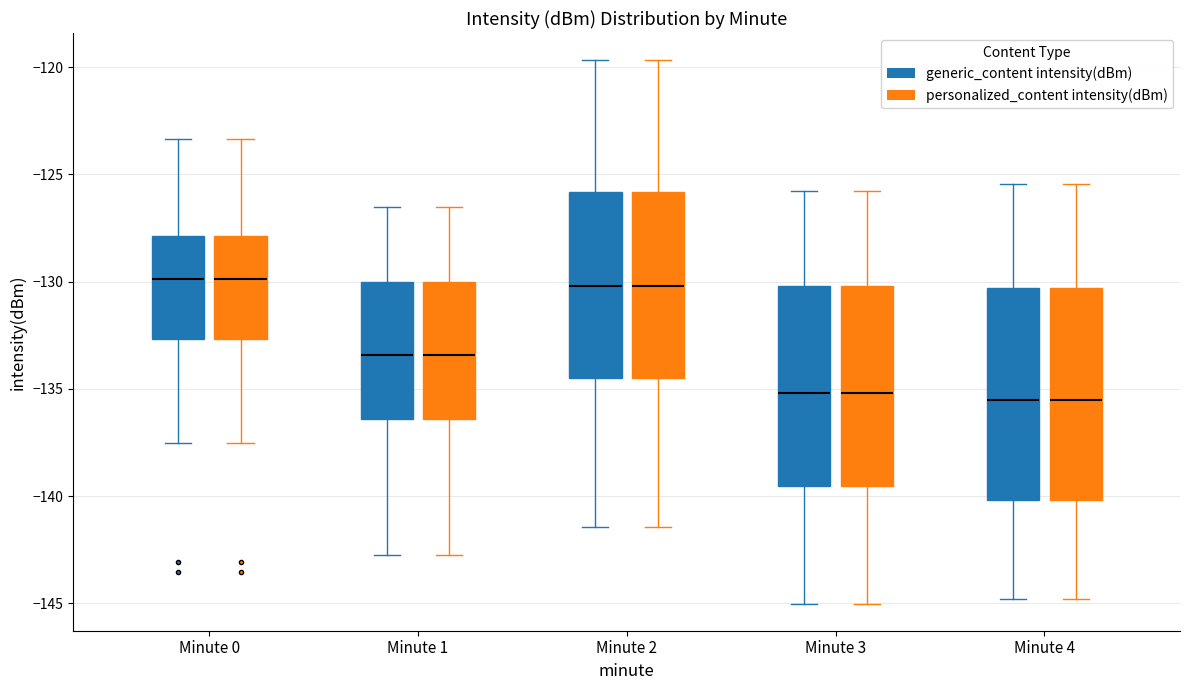

Where does the median line of the box for Minute 4 (generic_content intensity(dBm)) sit on the y-axis? The values are not printed on the chart, so give them approximately, as read against the axis.

-135.5